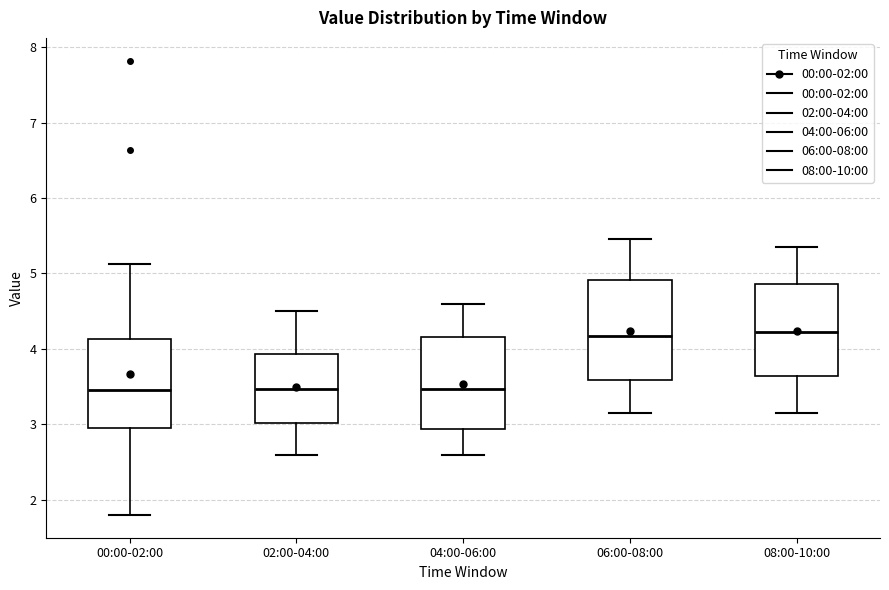

Reading left to right, read every box against the y-axis: the position of its median line, the range the box covers, and the ends of its whiskers. The values are not printed on the chart, so give them approximately, as read against the axis.

00:00-02:00: median 3.5, box 3.0 to 4.1, whiskers 1.8 to 5.1
02:00-04:00: median 3.5, box 3.0 to 3.9, whiskers 2.6 to 4.5
04:00-06:00: median 3.5, box 2.9 to 4.2, whiskers 2.6 to 4.6
06:00-08:00: median 4.2, box 3.6 to 4.9, whiskers 3.2 to 5.5
08:00-10:00: median 4.2, box 3.6 to 4.9, whiskers 3.2 to 5.4